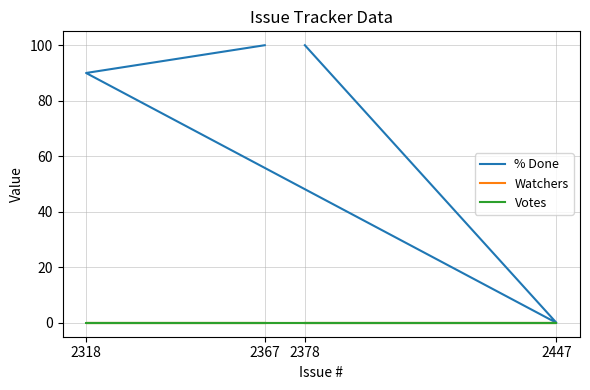

True or false: Watchers and % Done cross at least once.

False